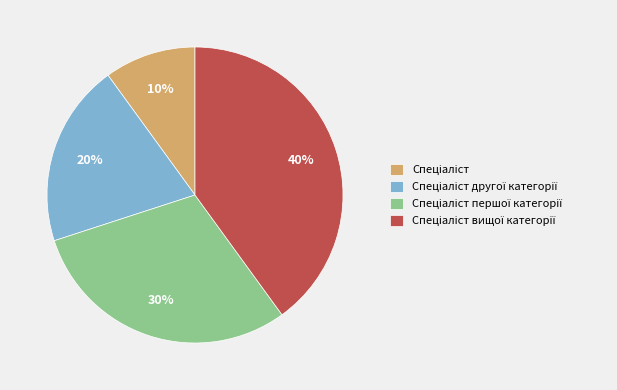

To the nearest percent, what is the average slice percentage?

25%